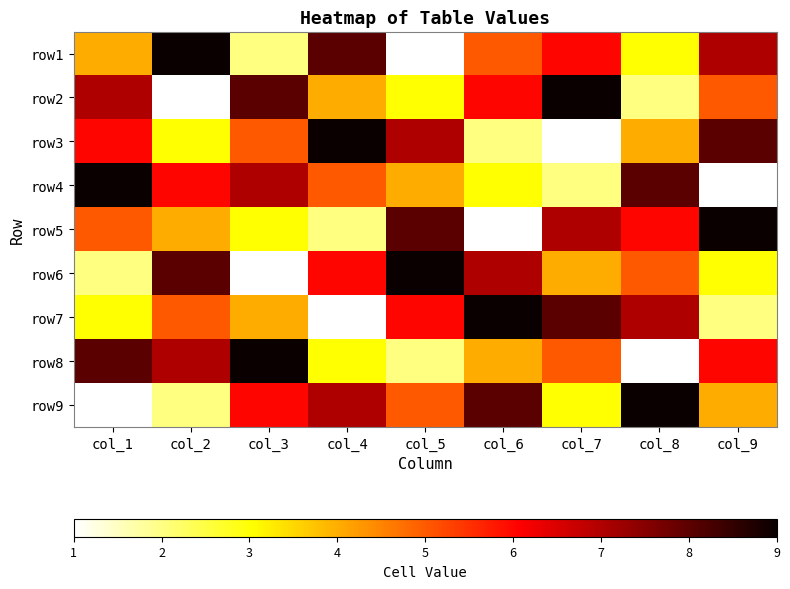

Rank the series by their maximum value, from highest to lowest.

row1, row2, row3, row4, row5, row6, row7, row8, row9